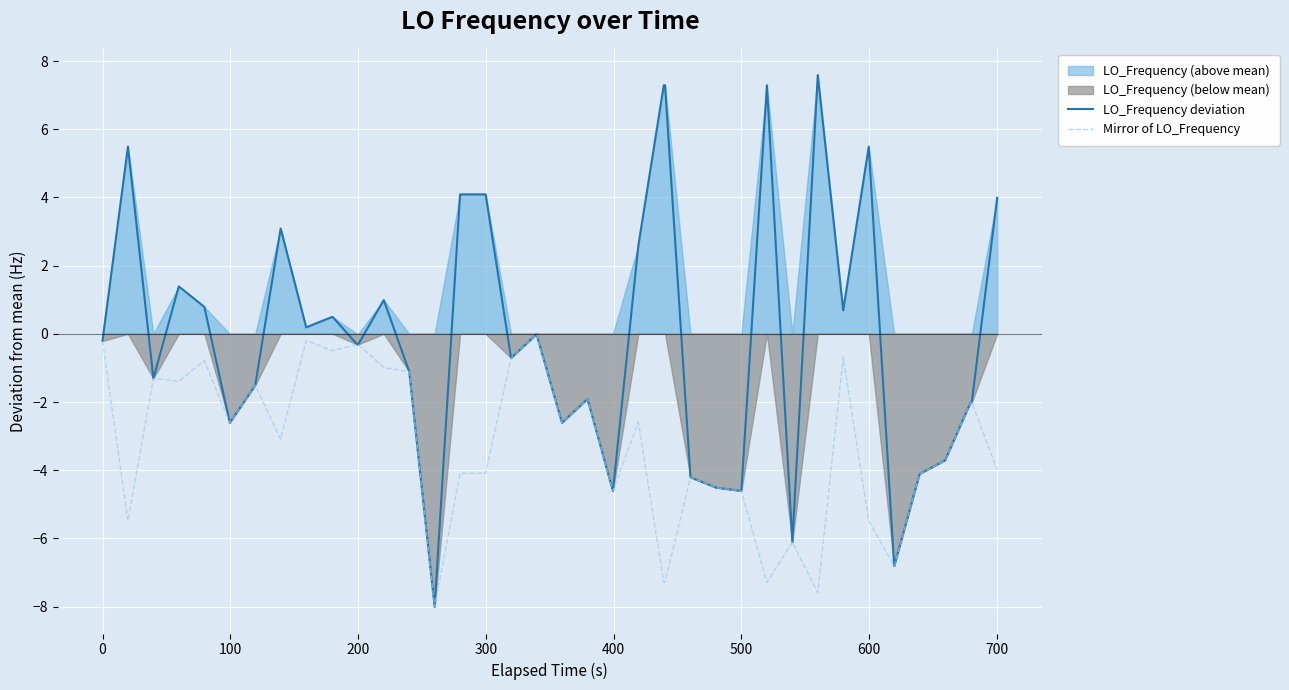

In LO_Frequency deviation, how many points are lower than both neighbors (excluding endpoints)?

11